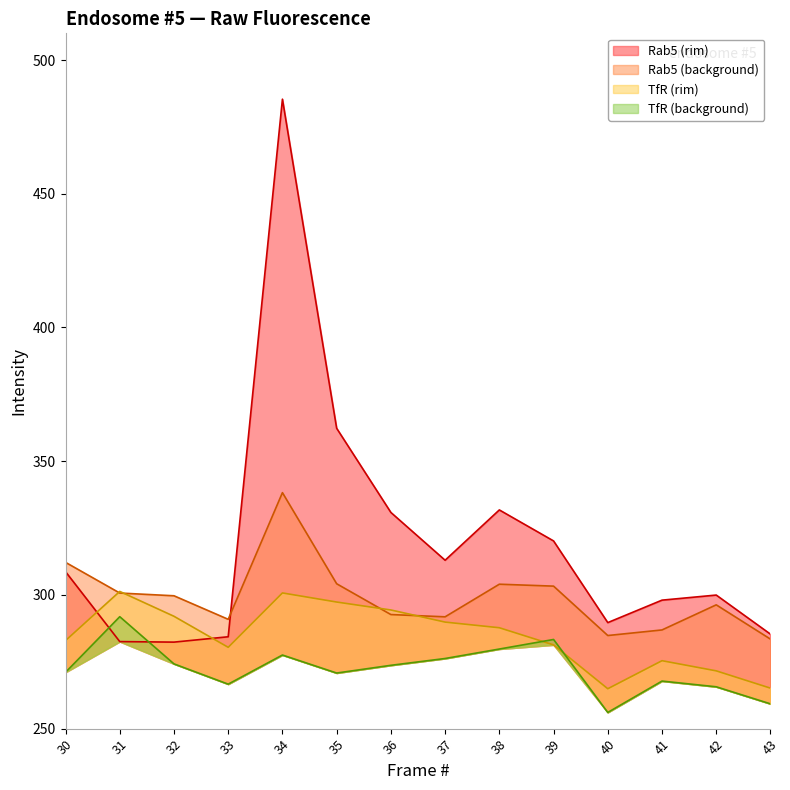

Between 38 and 40, which series saw the biggest shift?

Rab5 (rim)